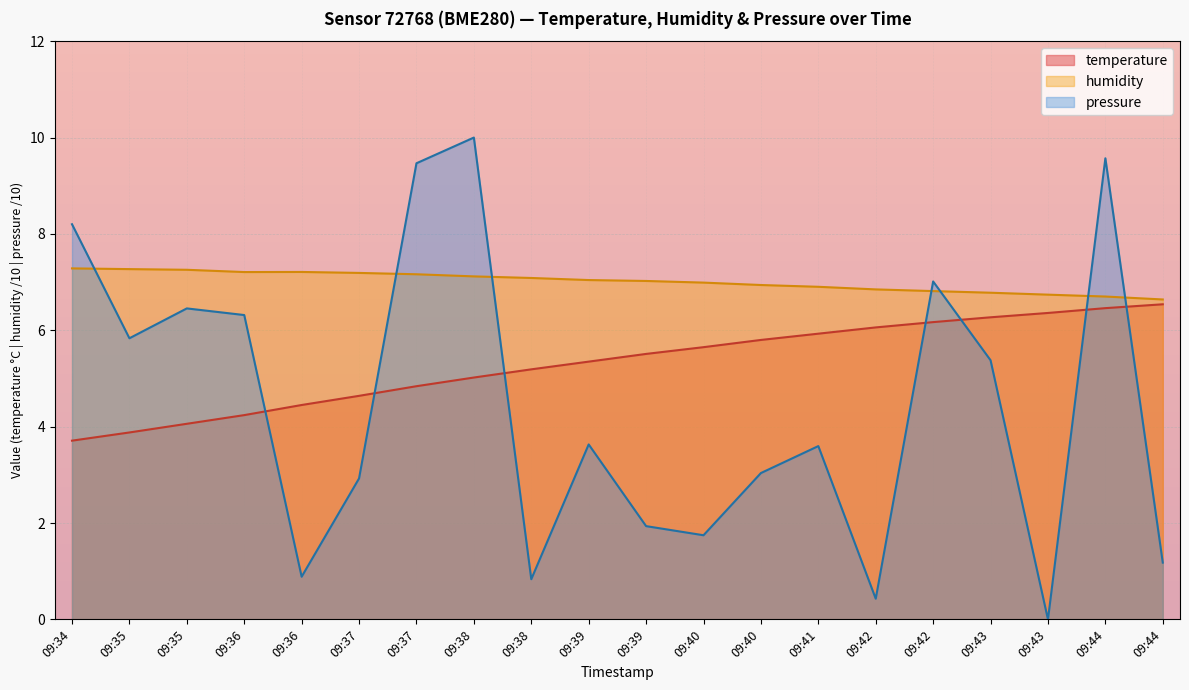

What are all the series names shown in the legend?

temperature, humidity, pressure